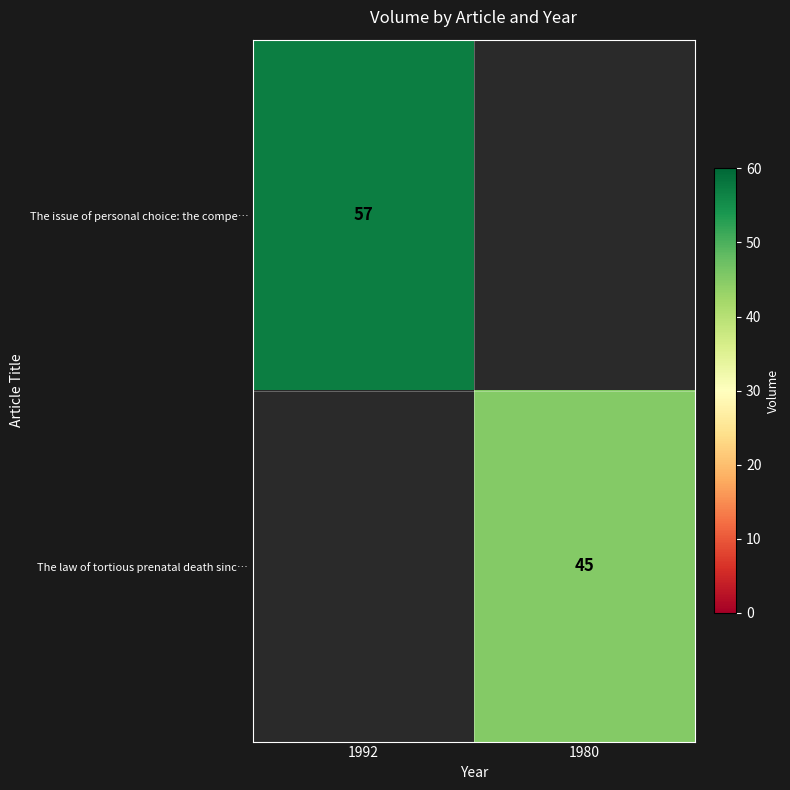

What is the greatest value displayed?

57.0